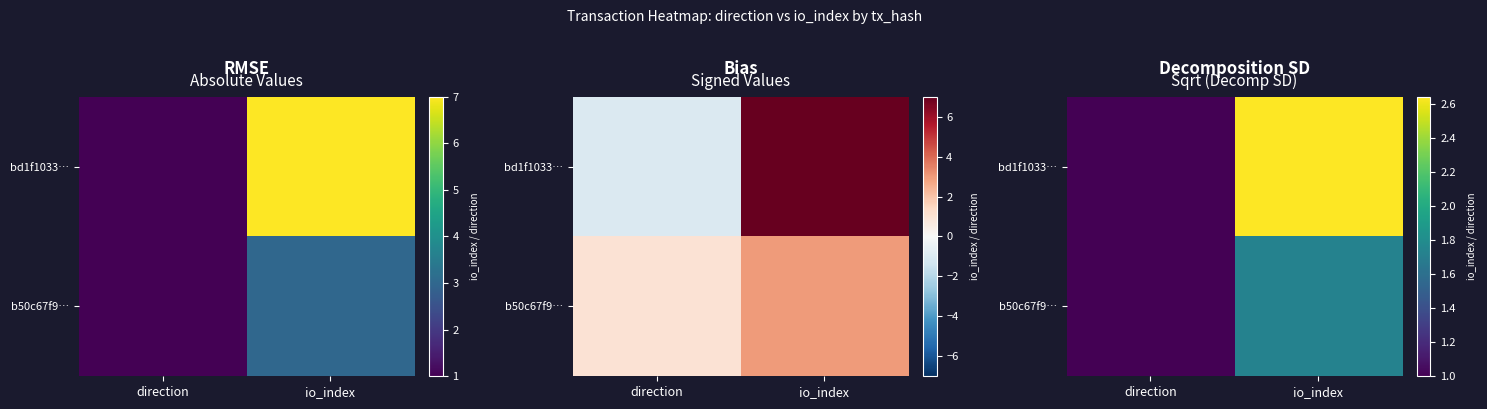

Where is b50c67f9… nearest to the value 1?

direction